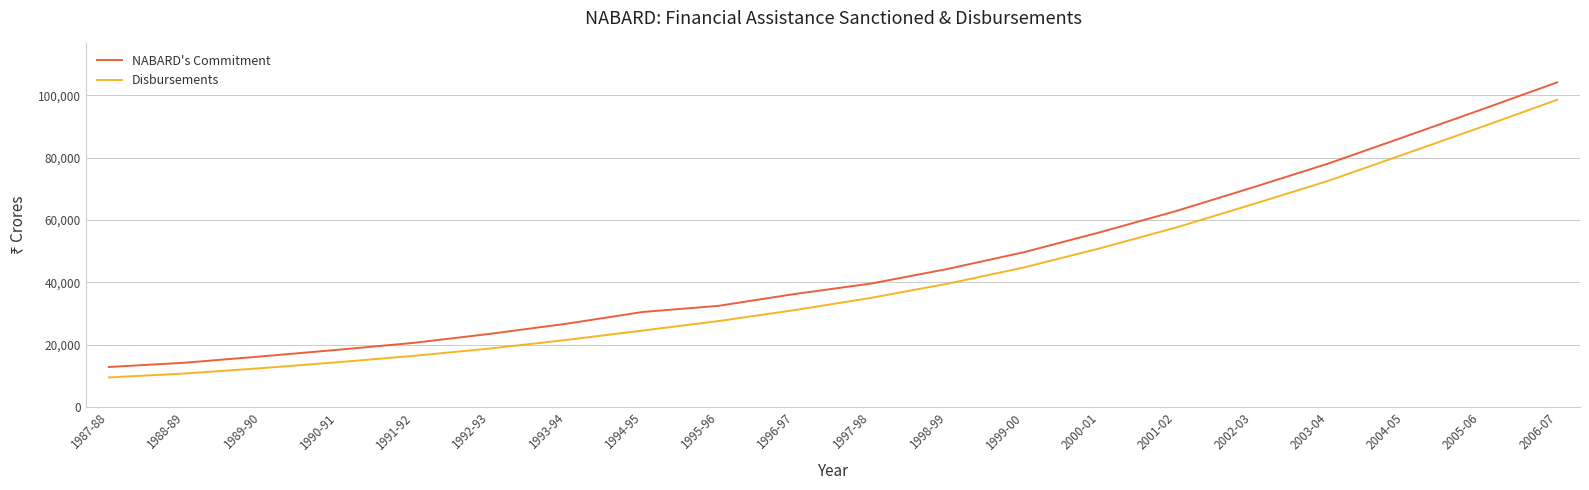

List the labels in order of NABARD's Commitment value, largest first.

2006-07, 2005-06, 2004-05, 2003-04, 2002-03, 2001-02, 2000-01, 1999-00, 1998-99, 1997-98, 1996-97, 1995-96, 1994-95, 1993-94, 1992-93, 1991-92, 1990-91, 1989-90, 1988-89, 1987-88